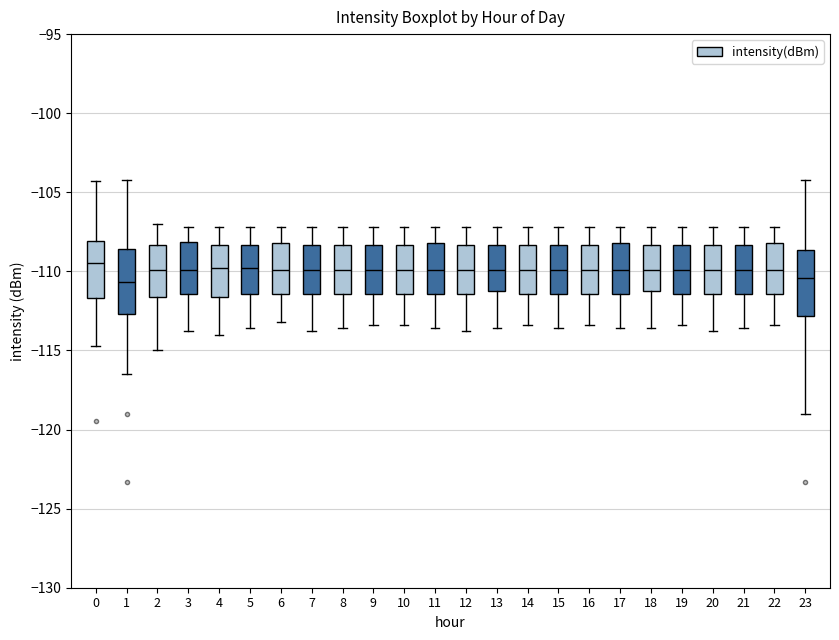

Reading left to right, read every box against the y-axis: the position of its median line, the range the box covers, and the ends of its whiskers. The values are not printed on the chart, so give them approximately, as read against the axis.

0: median -109.5, box -111.5 to -108.0, whiskers -114.5 to -104.5
1: median -110.5, box -112.5 to -108.5, whiskers -116.5 to -104.0
2: median -110.0, box -111.5 to -108.5, whiskers -115.0 to -107.0
3: median -110.0, box -111.5 to -108.0, whiskers -114.0 to -107.0
4: median -110.0, box -111.5 to -108.5, whiskers -114.0 to -107.0
5: median -110.0, box -111.5 to -108.5, whiskers -113.5 to -107.0
6: median -110.0, box -111.5 to -108.0, whiskers -113.0 to -107.0
7: median -110.0, box -111.5 to -108.5, whiskers -114.0 to -107.0
8: median -110.0, box -111.5 to -108.5, whiskers -113.5 to -107.0
9: median -110.0, box -111.5 to -108.5, whiskers -113.5 to -107.0
10: median -110.0, box -111.5 to -108.5, whiskers -113.5 to -107.0
11: median -110.0, box -111.5 to -108.0, whiskers -113.5 to -107.0
12: median -110.0, box -111.5 to -108.5, whiskers -114.0 to -107.0
13: median -110.0, box -111.0 to -108.5, whiskers -113.5 to -107.0
14: median -110.0, box -111.5 to -108.5, whiskers -113.5 to -107.0
15: median -110.0, box -111.5 to -108.5, whiskers -113.5 to -107.0
16: median -110.0, box -111.5 to -108.5, whiskers -113.5 to -107.0
17: median -110.0, box -111.5 to -108.0, whiskers -113.5 to -107.0
18: median -110.0, box -111.0 to -108.5, whiskers -113.5 to -107.0
19: median -110.0, box -111.5 to -108.5, whiskers -113.5 to -107.0
20: median -110.0, box -111.5 to -108.5, whiskers -114.0 to -107.0
21: median -110.0, box -111.5 to -108.5, whiskers -113.5 to -107.0
22: median -110.0, box -111.5 to -108.0, whiskers -113.5 to -107.0
23: median -110.5, box -113.0 to -108.5, whiskers -119.0 to -104.0